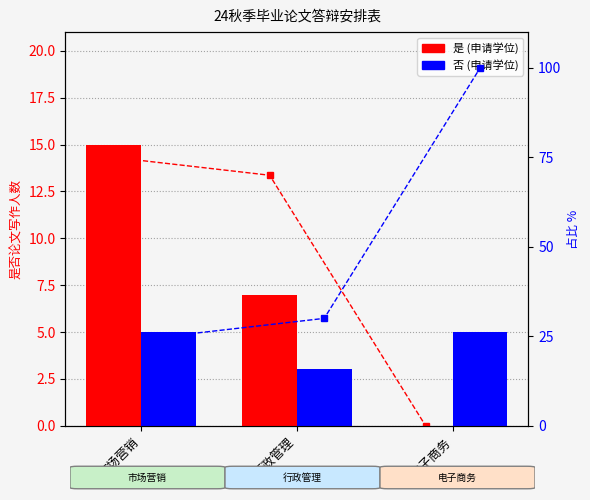

At which category is the sum across all series the highest?

市场营销